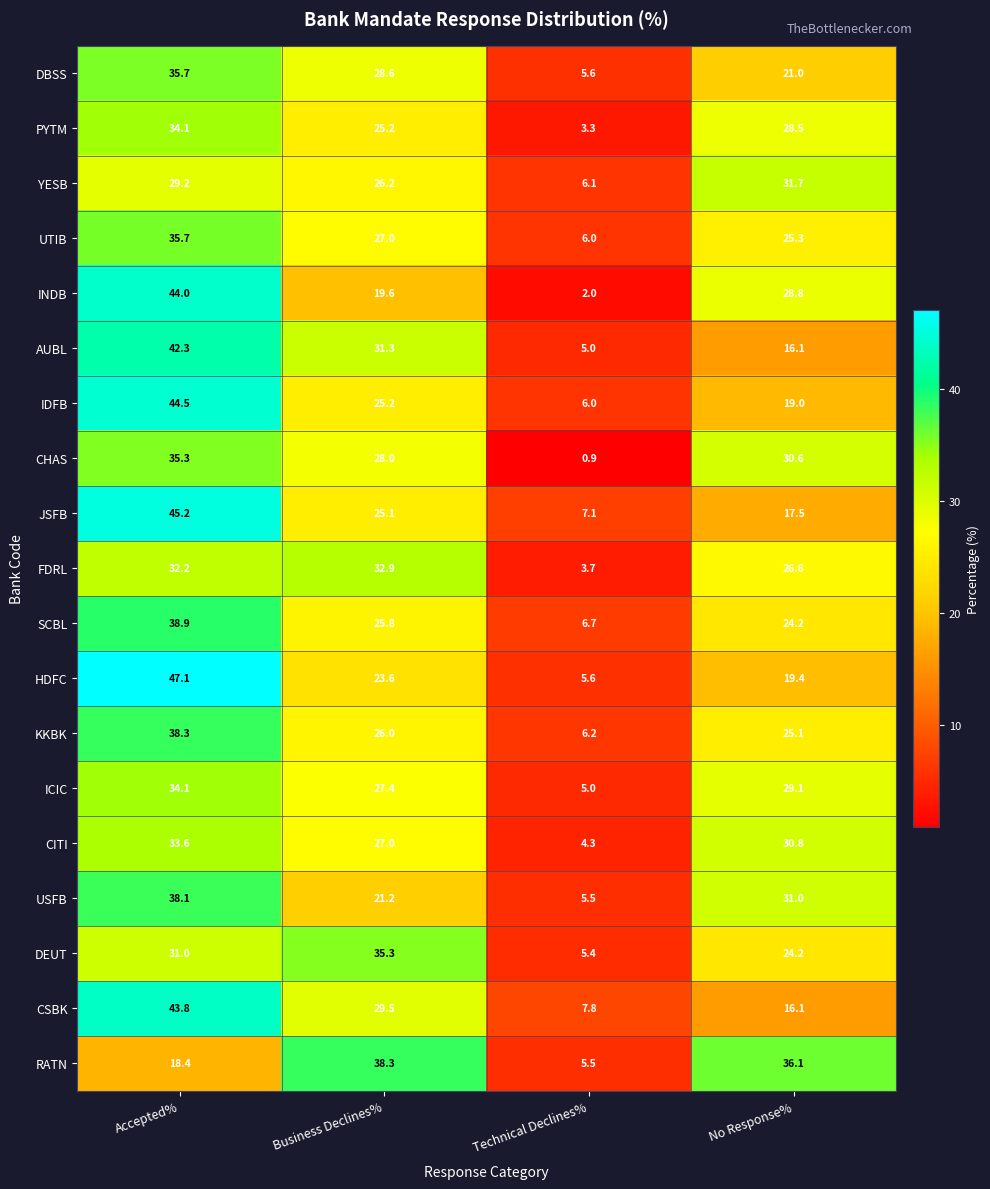

Which series has the widest spread of values?

INDB